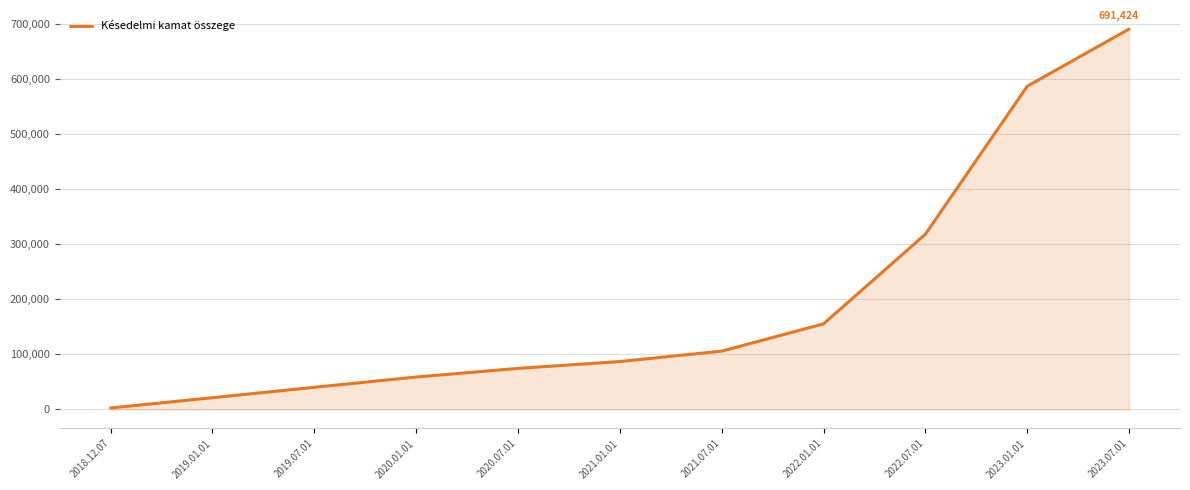

Between 2019.01.01 and 2023.01.01, which is larger?

2023.01.01